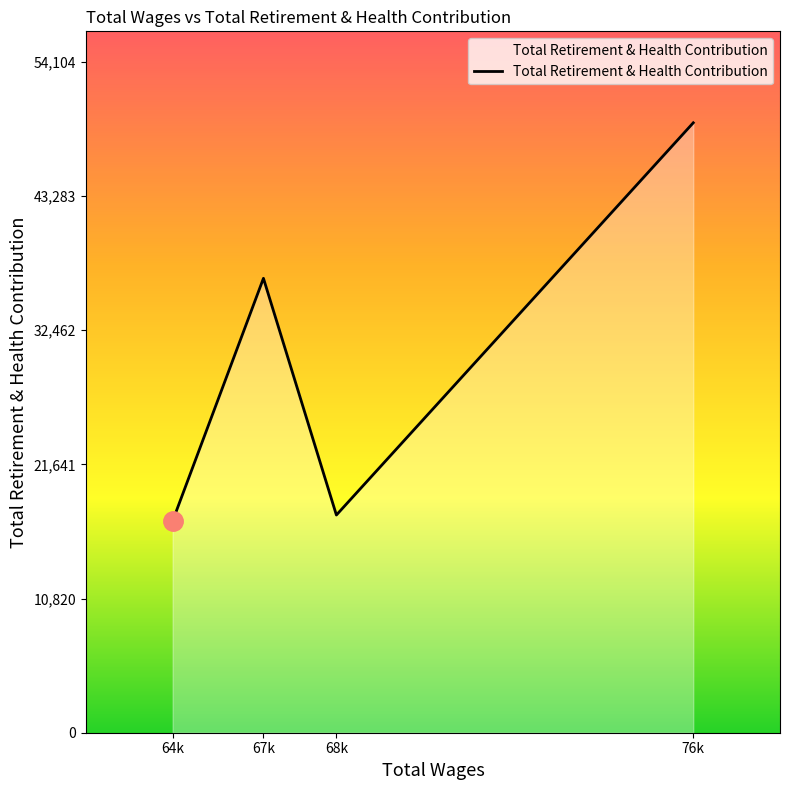

What is the minimum value shown in the chart?

17076